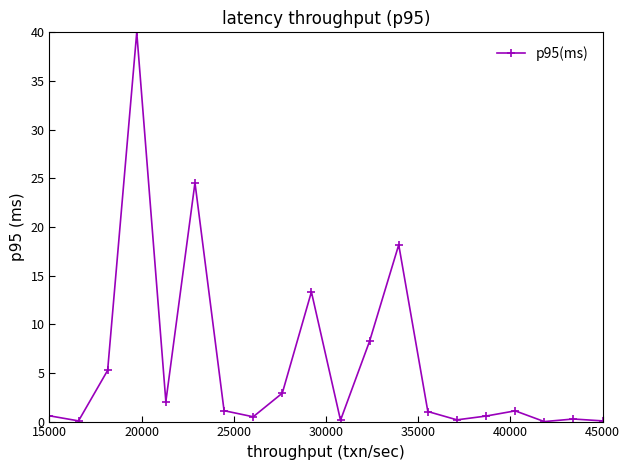

What is the sum of all values?

120.2